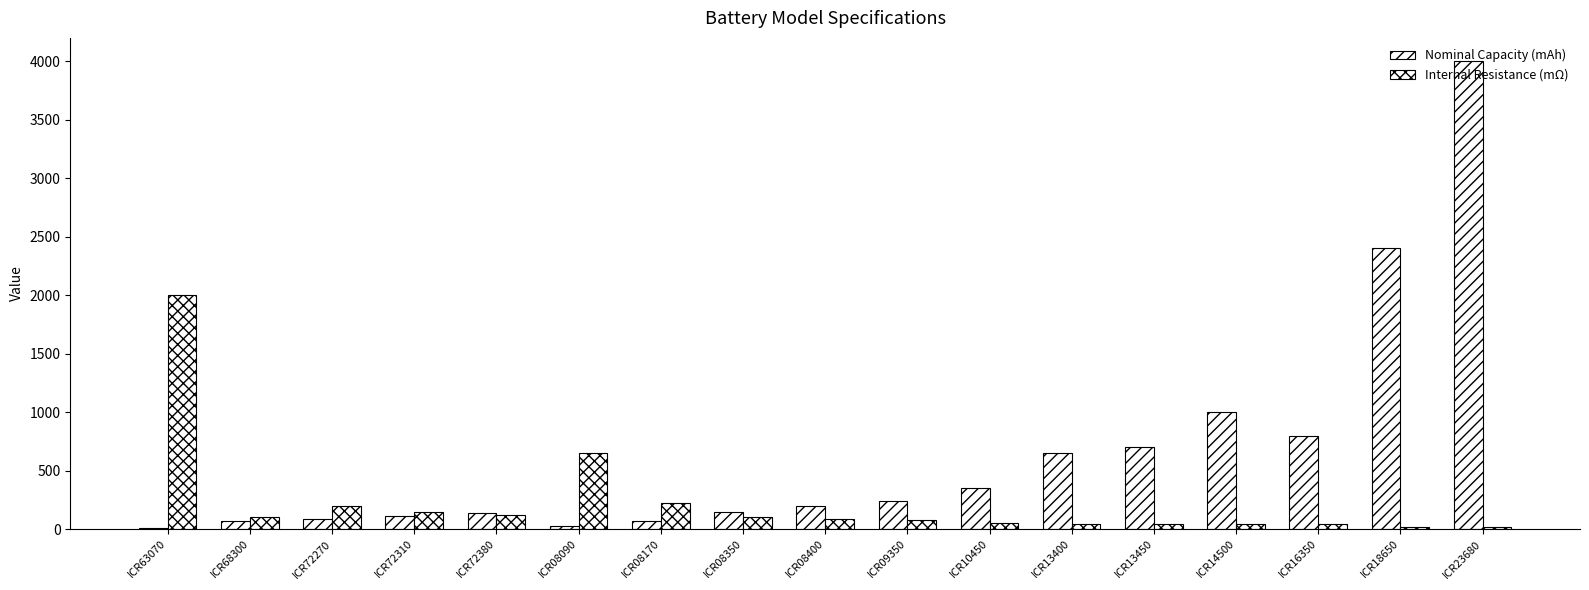

Does the chart contain stacked bars?

No